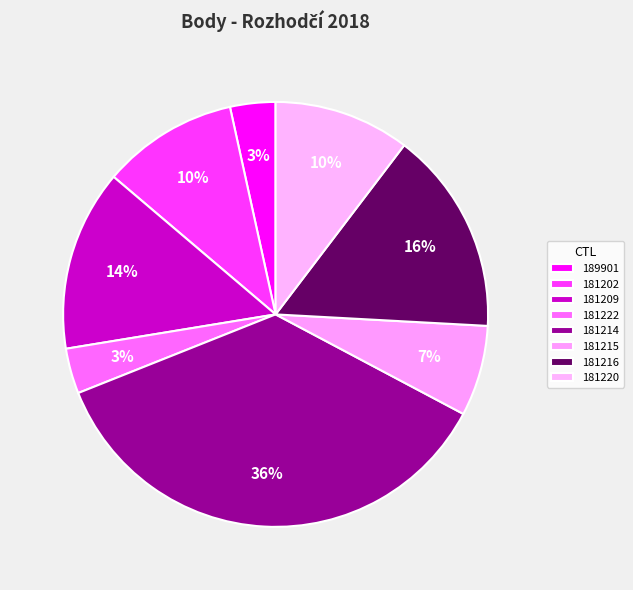

True or false: 181216 accounts for 16% of the total.

True